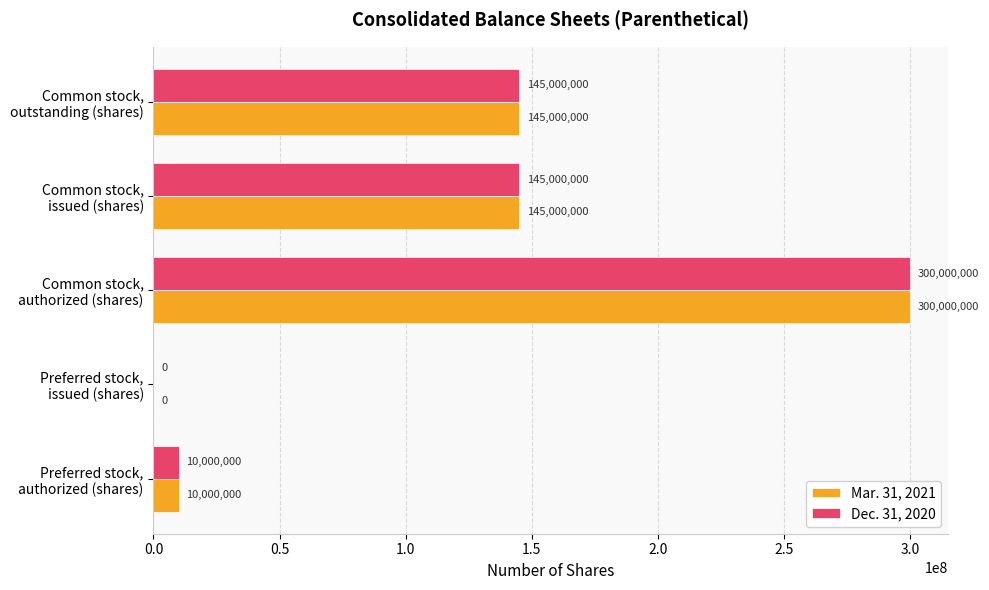

How many positive values does the Dec. 31, 2020 series have?

4